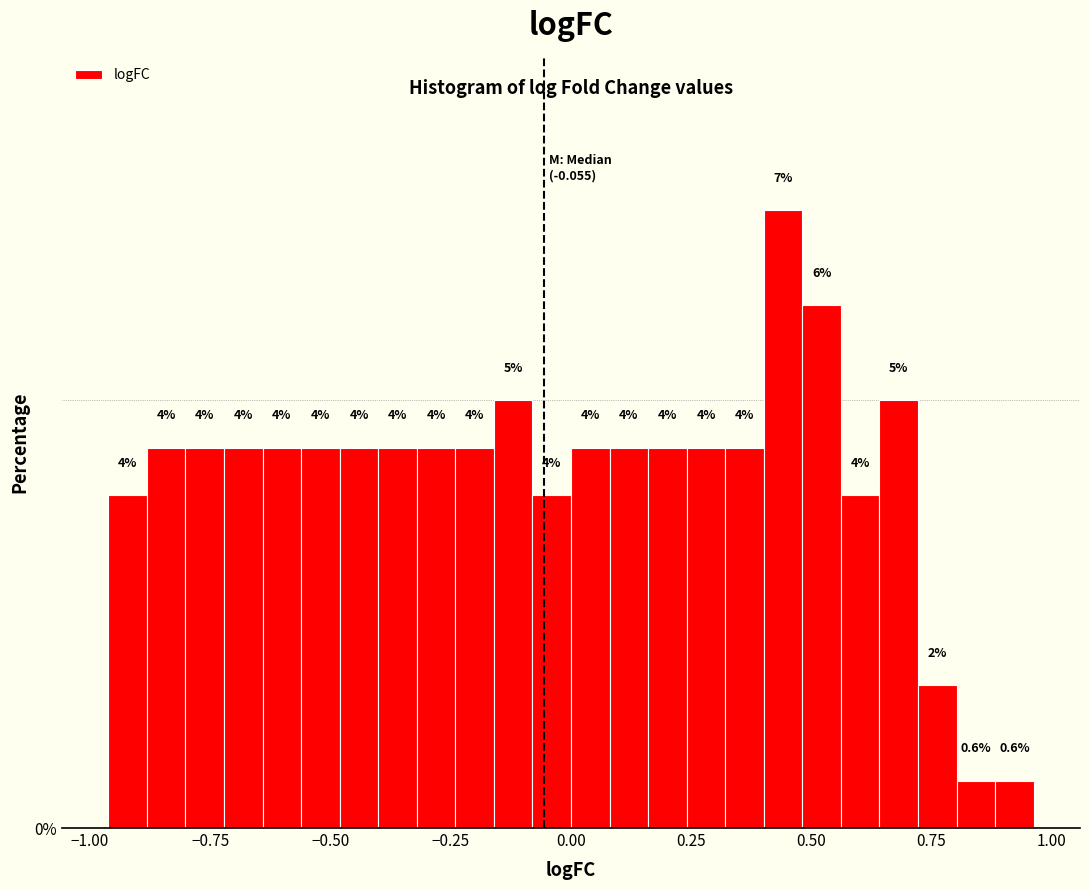

Read against the x-axis, roughly where is the centre of the tallest bar?

0.45